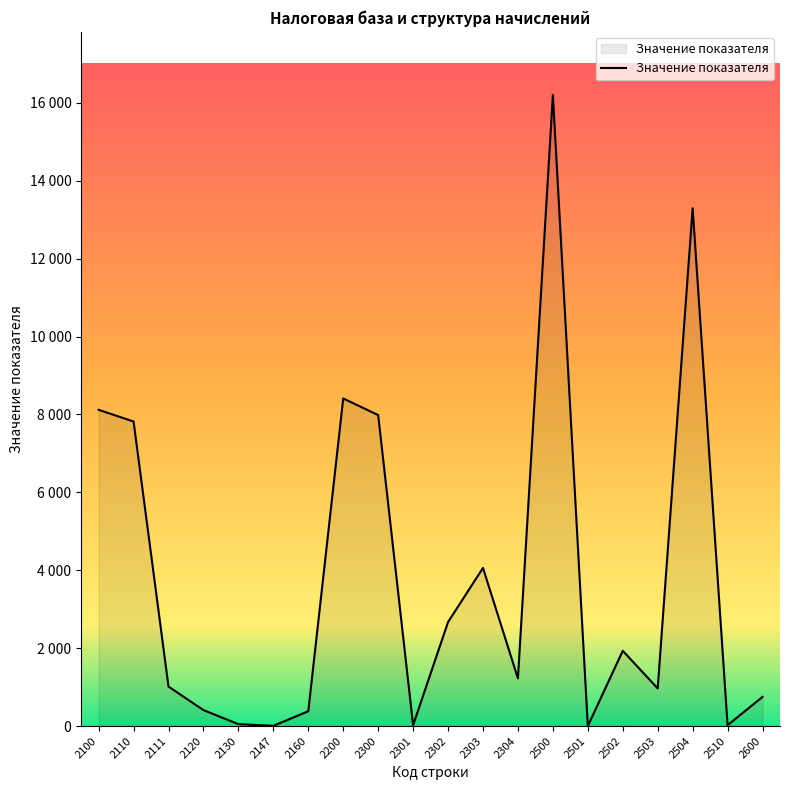

Does the chart display data point markers on the line(s)?

No